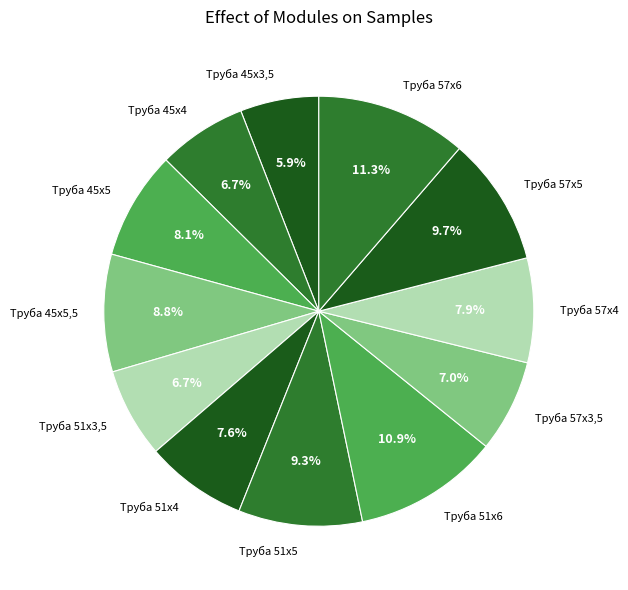

Which has a higher value, Труба 45х3,5 or Труба 45х5?

Труба 45х5